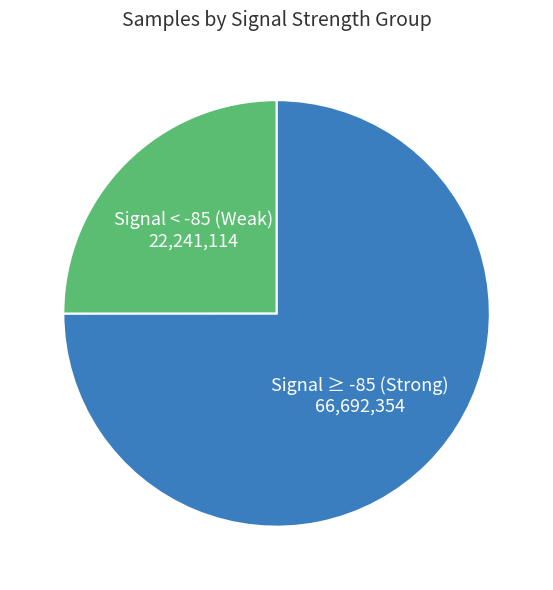

Count the number of slices in the pie.

2